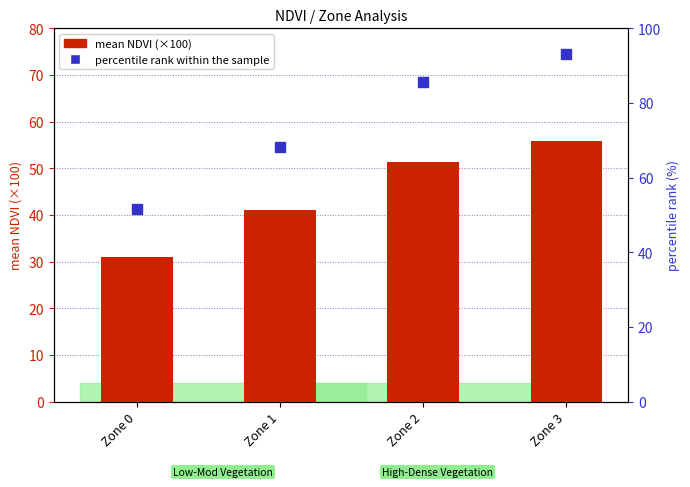

What are all the series names shown in the legend?

mean NDVI (×100), percentile rank within the sample